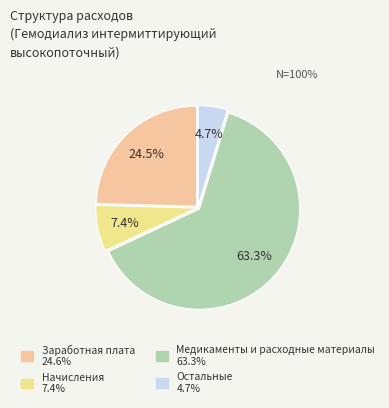

Which category has the biggest portion of the pie?

Медикаменты и расходные материалы